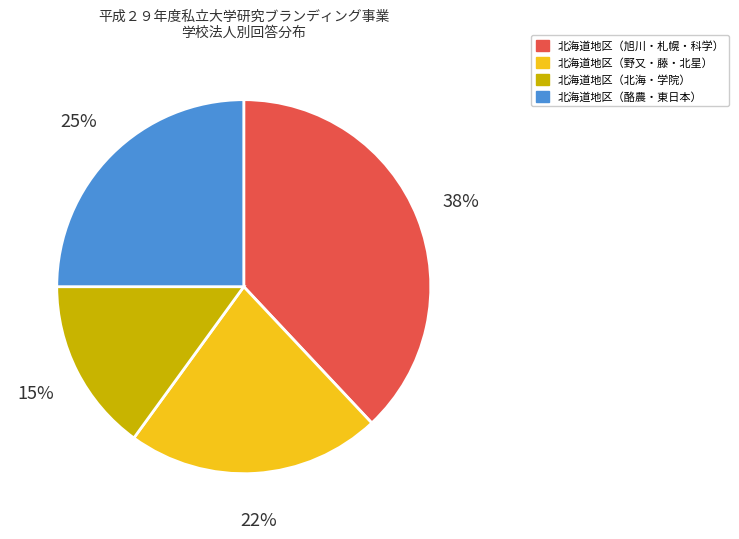

How many slices are in this pie chart?

4